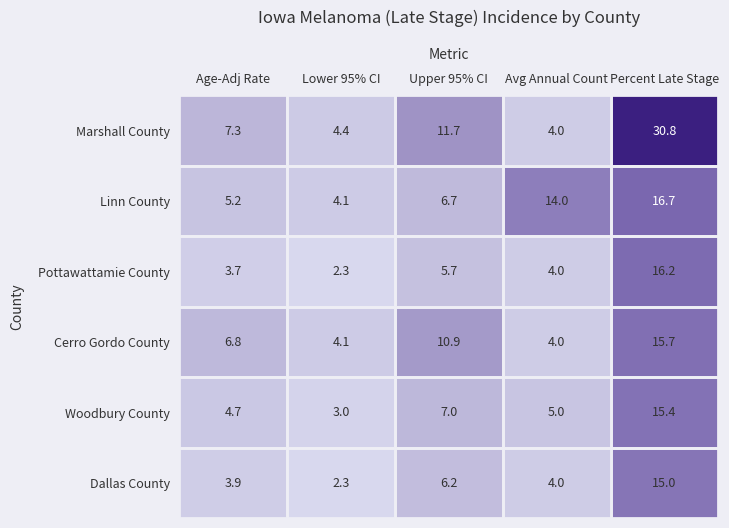

Where does the Woodbury County series first go above 5?

Upper 95% CI